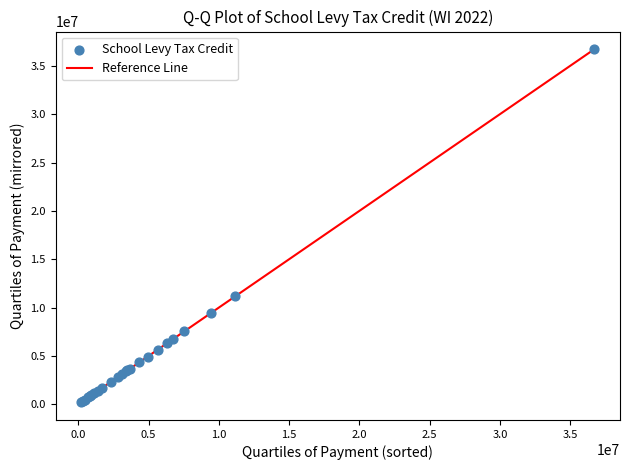

What Y value in the scatter plot is closest to 18459884?

11154999.6